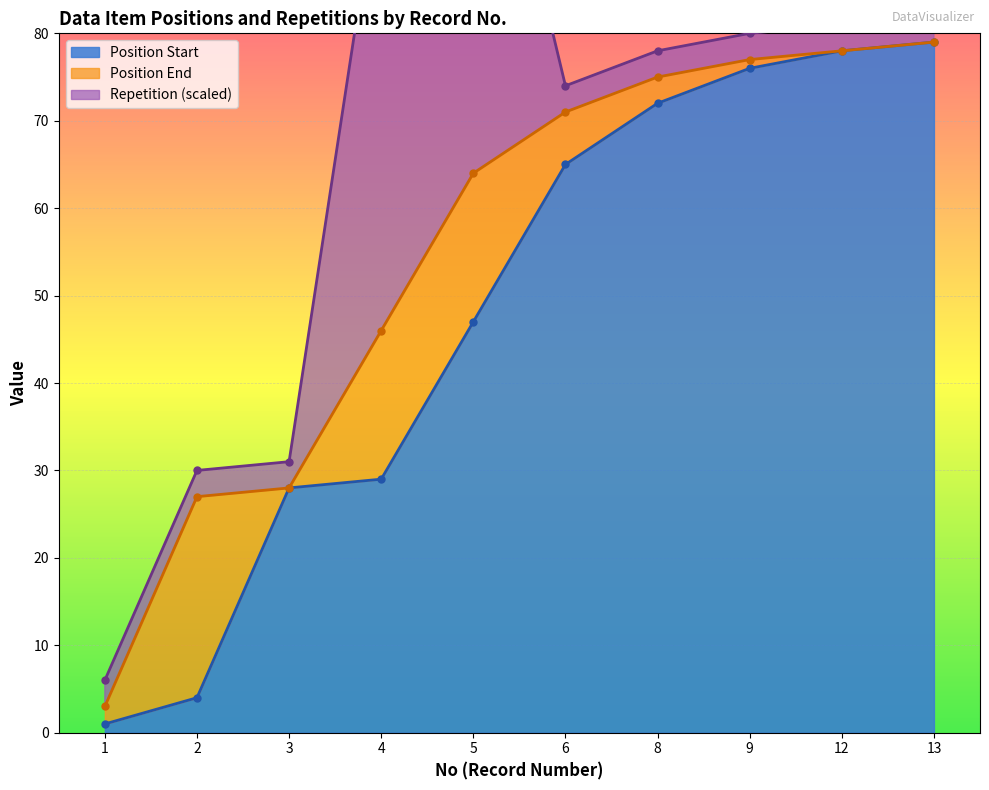

What is the difference between the maximum and minimum values in the Position End series?

76